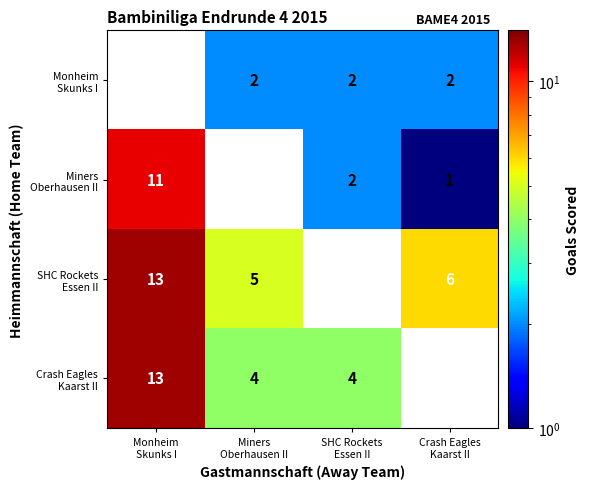

What is the smallest value displayed?

1.0